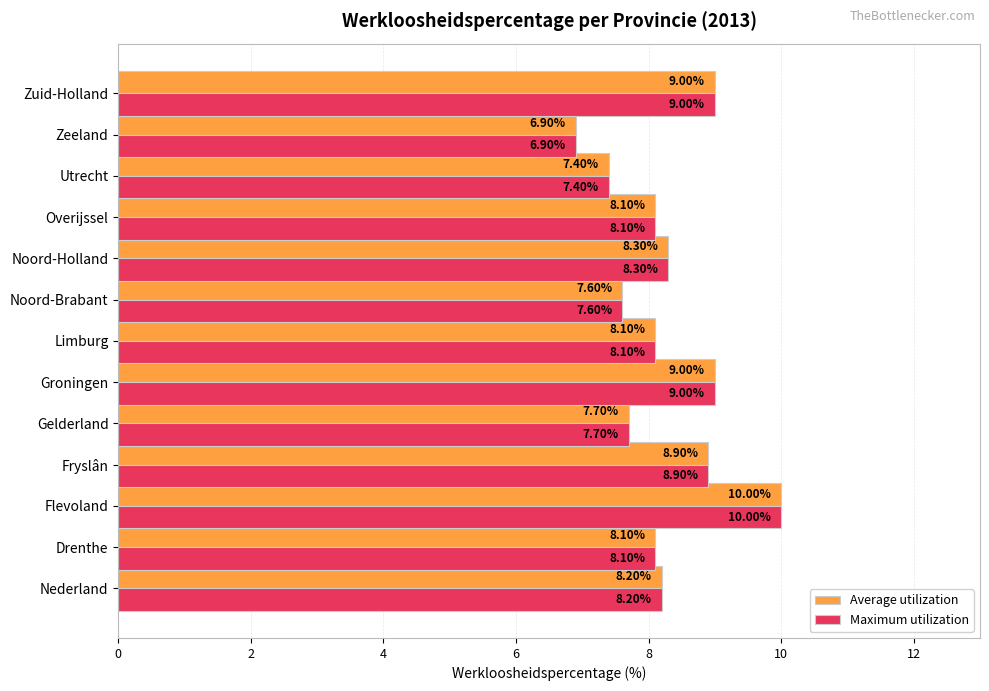

What is the total value across all series at Nederland?

16.4